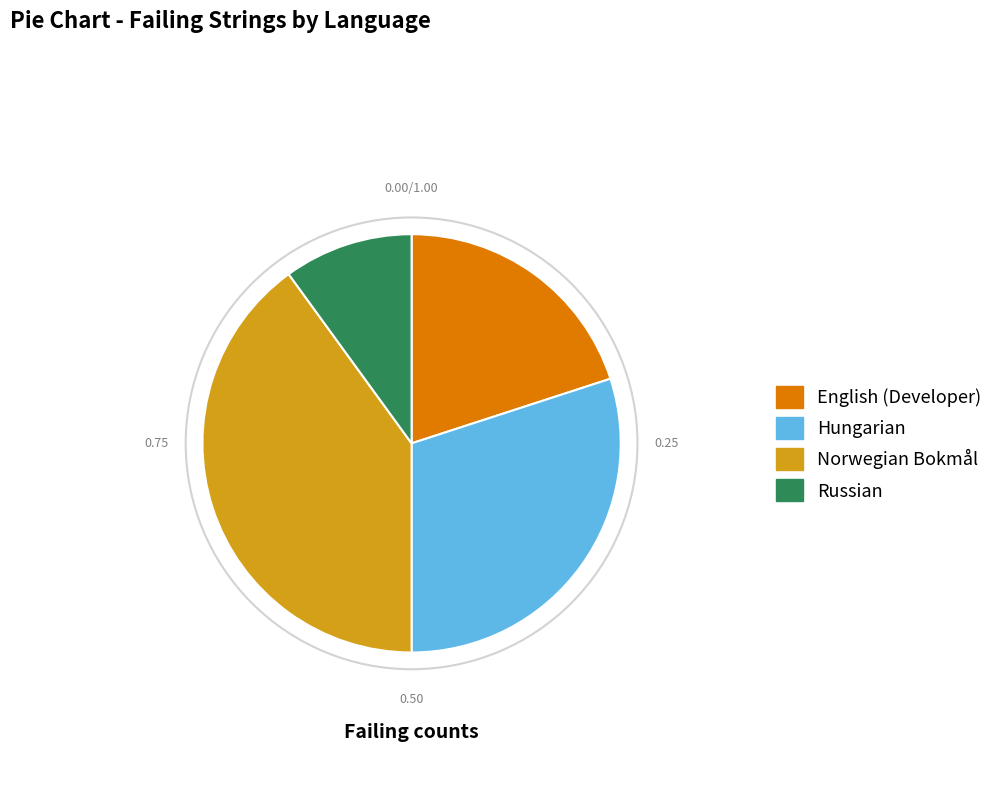

Is there any slice that represents more than half of the pie?

No